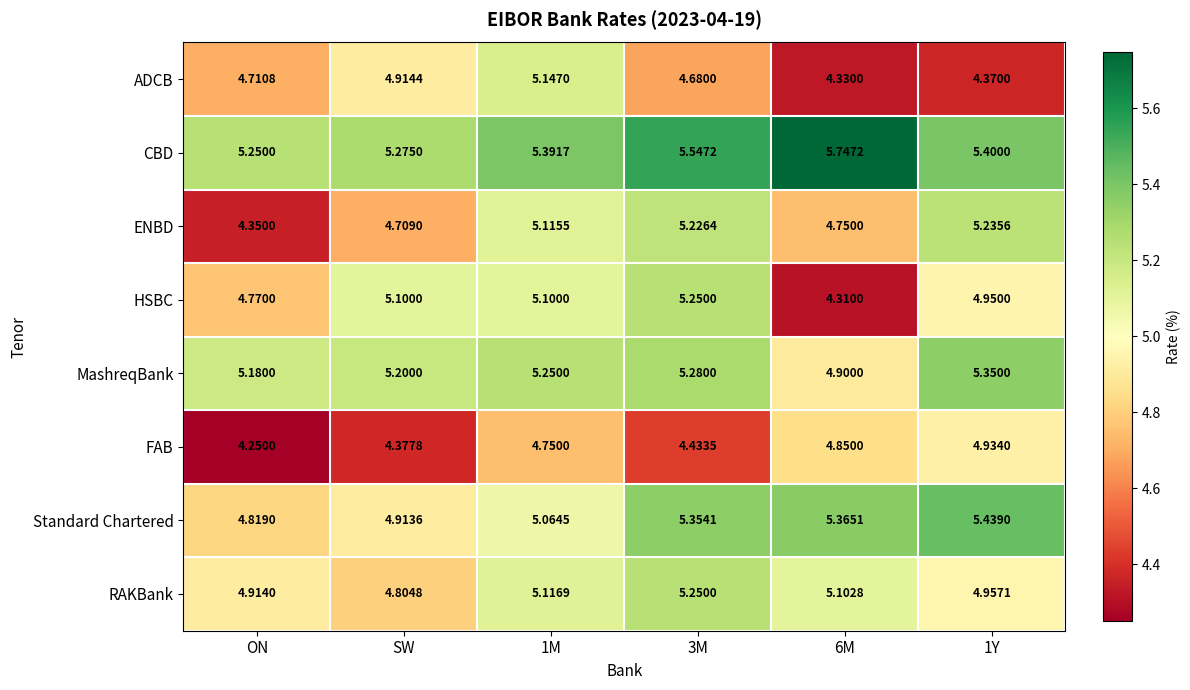

Which series has the largest range (max minus min)?

HSBC